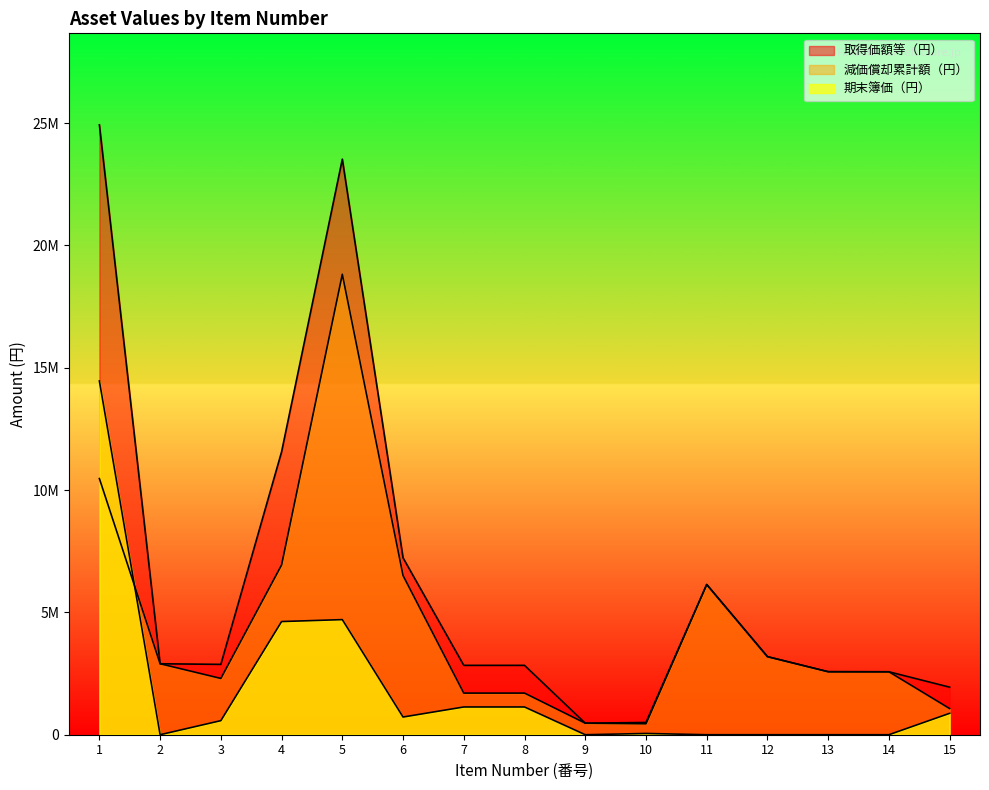

What is the highest value of the 取得価額等（円） series?

24926000